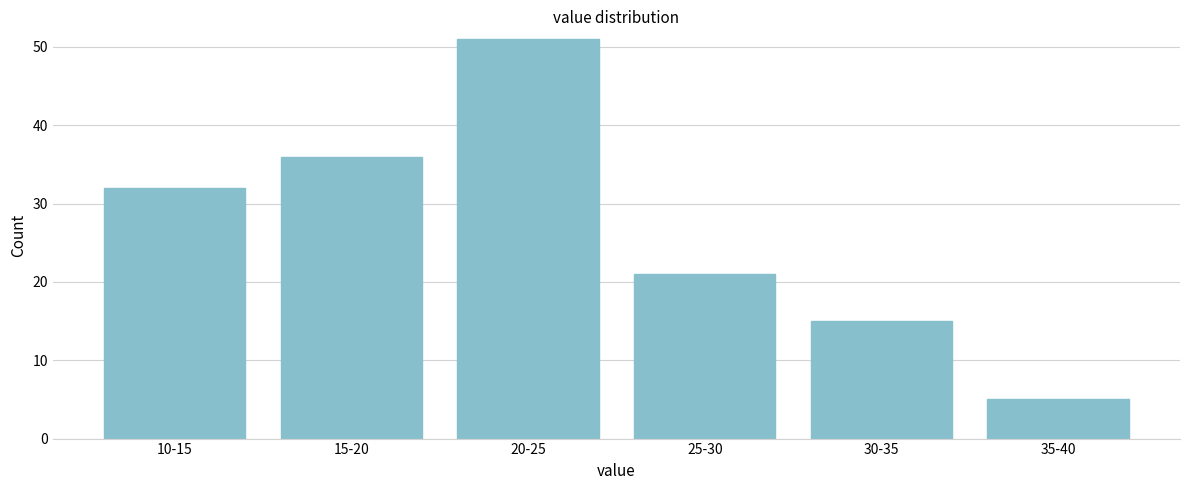

Reading left to right, list all the values displayed in this chart.

32	36	51	21	15	5